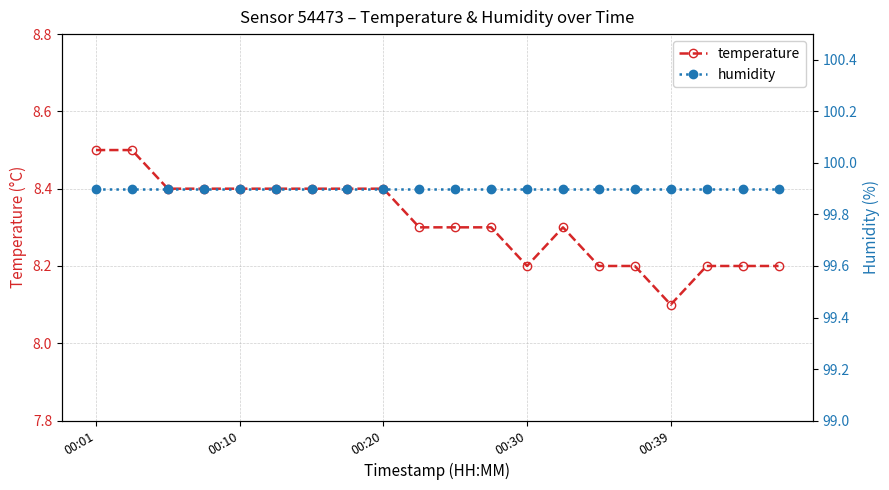

Where is temperature nearest to the value 8?

00:39